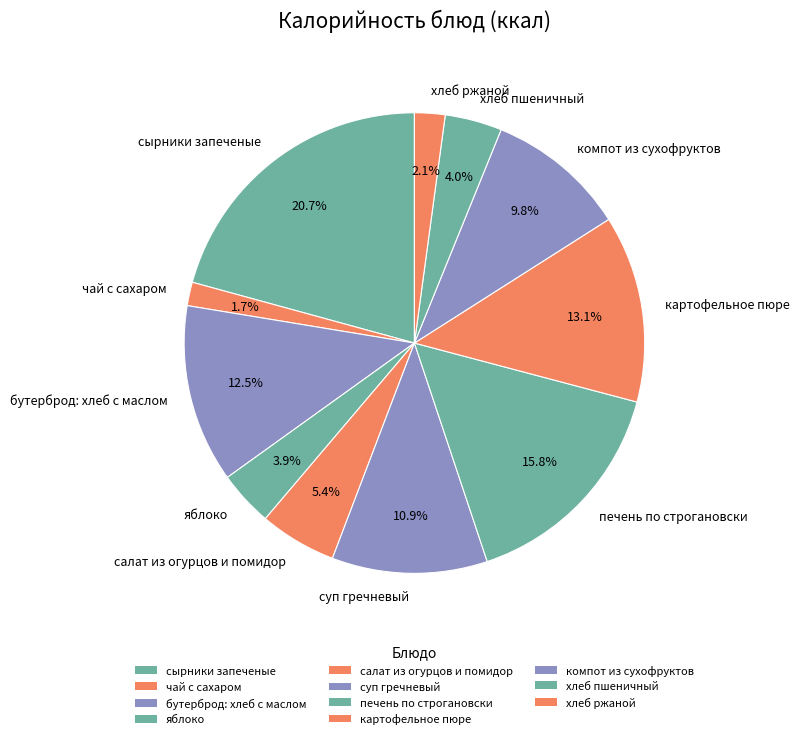

Do сырники запеченые and компот из сухофруктов together represent more than half of the pie?

No